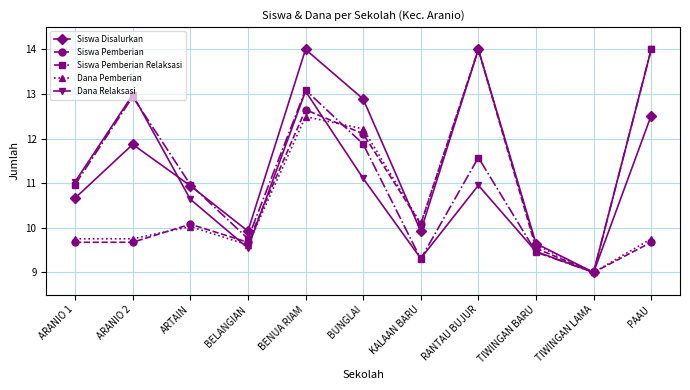

Which series changed the most between ARANIO 2 and TIWINGAN LAMA?

Dana Relaksasi